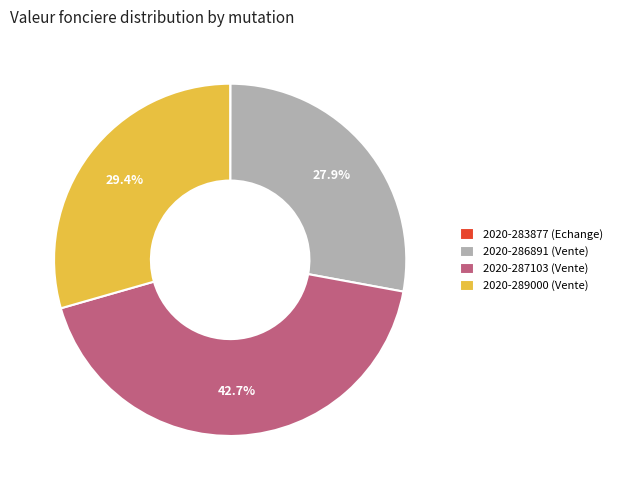

Do 2020-286891 (Vente) and 2020-289000 (Vente) together represent more than half of the pie?

Yes